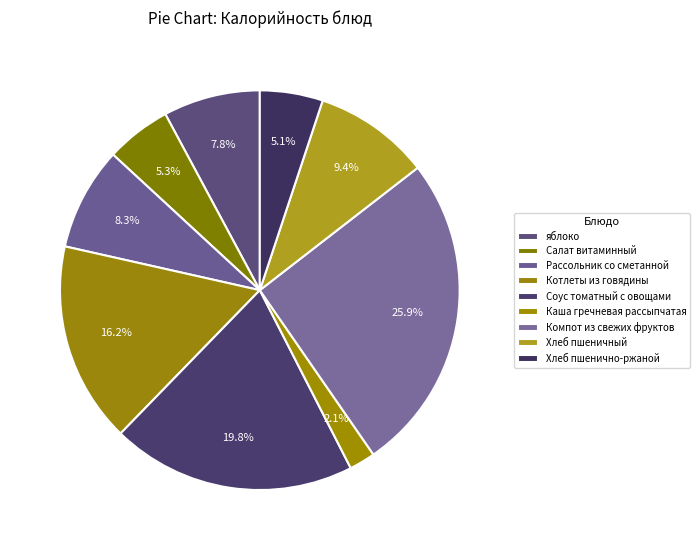

Approximately how many times larger is the value at яблоко compared to Котлеты из говядины?

0.5